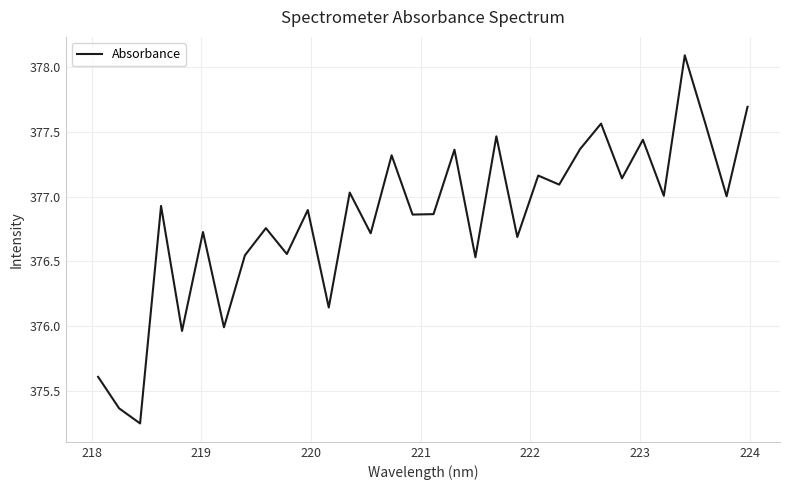

What is the greatest value displayed?

378.1